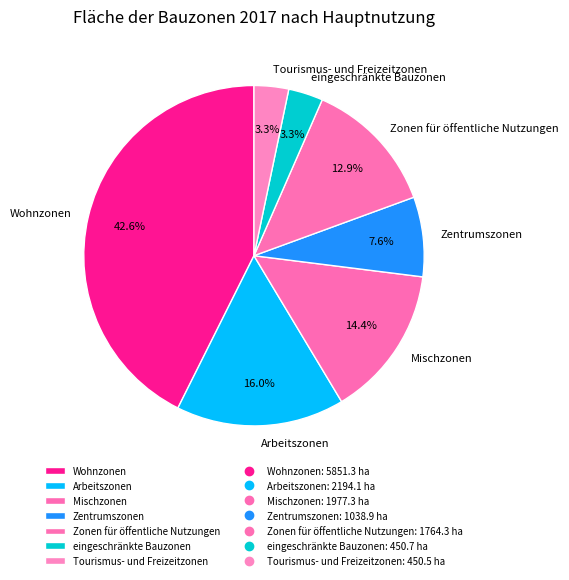

To the nearest percent, what is the combined percentage of eingeschränkte Bauzonen and Mischzonen?

18%